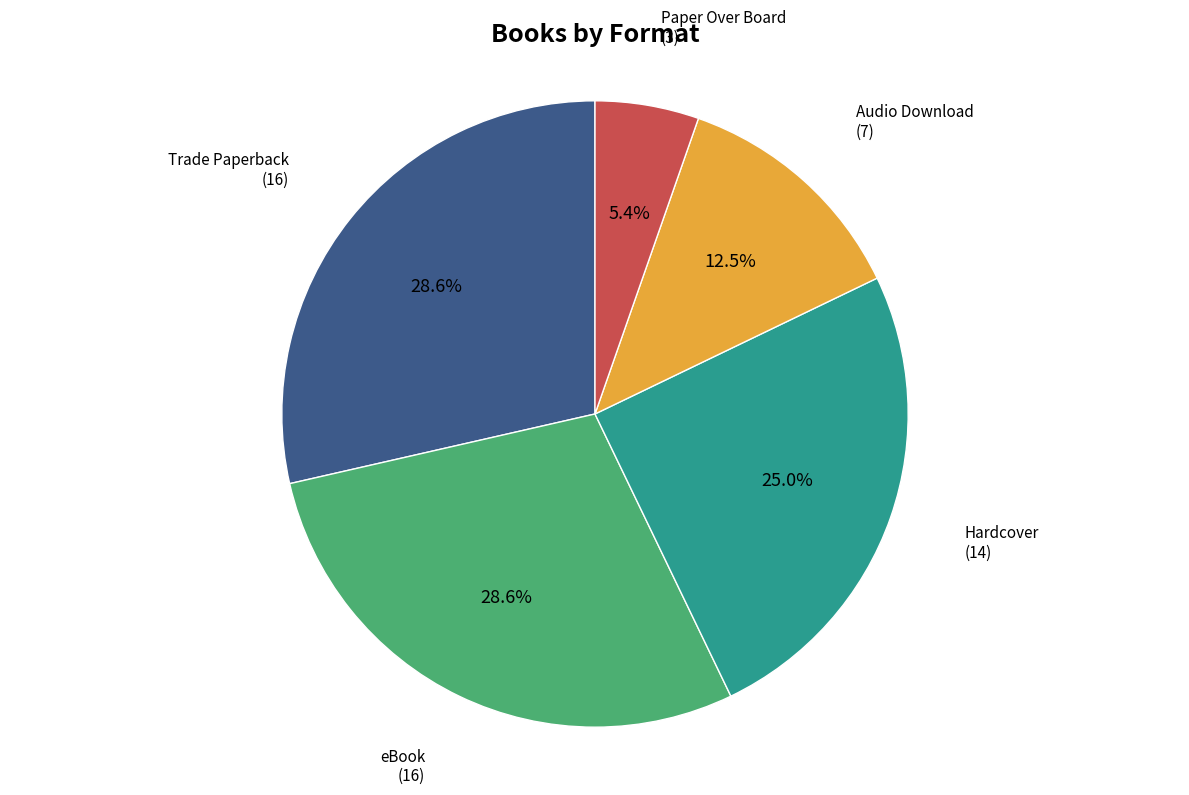

What is the smallest slice in the pie chart?

Paper Over Board